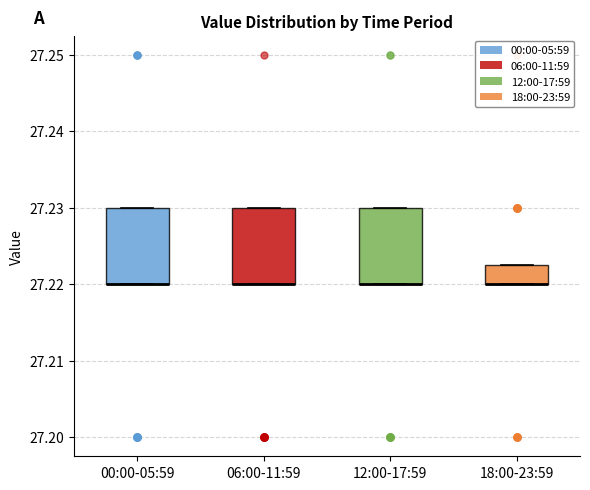

Where is the lower edge of the box for 00:00-05:59 on the y-axis? The values are not printed on the chart, so give them approximately, as read against the axis.

27.220